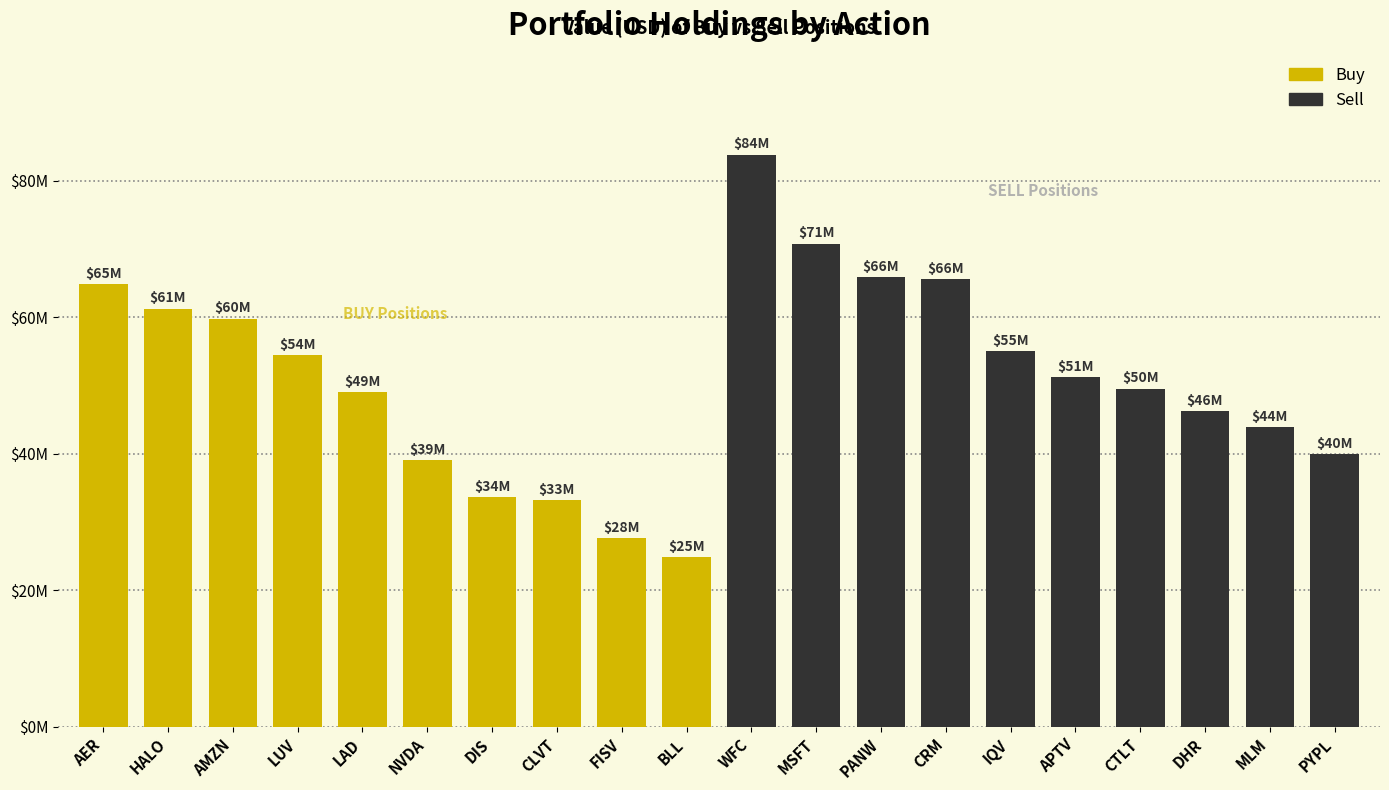

Is it true that Sell equals 72.6 at MLM?

False